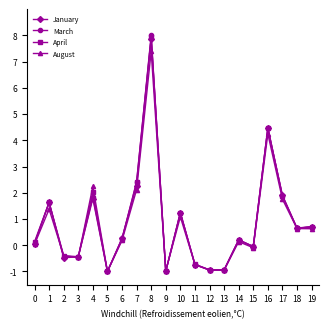

At how many categories does at least one series exceed 2?

4